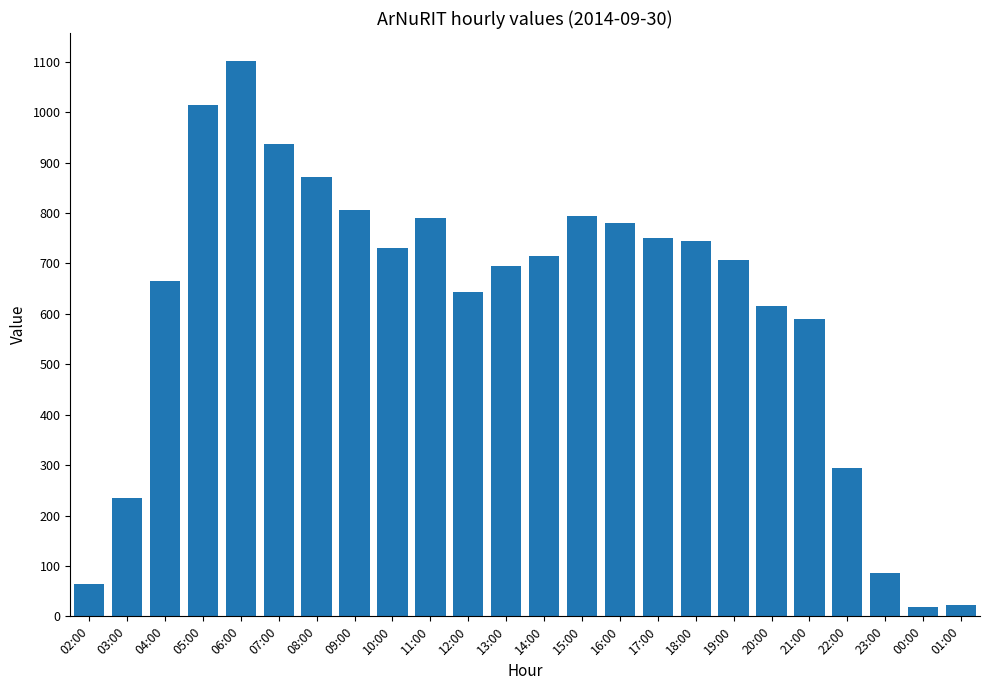

What is the ratio of the value at 10:00 to the value at 07:00?

0.8